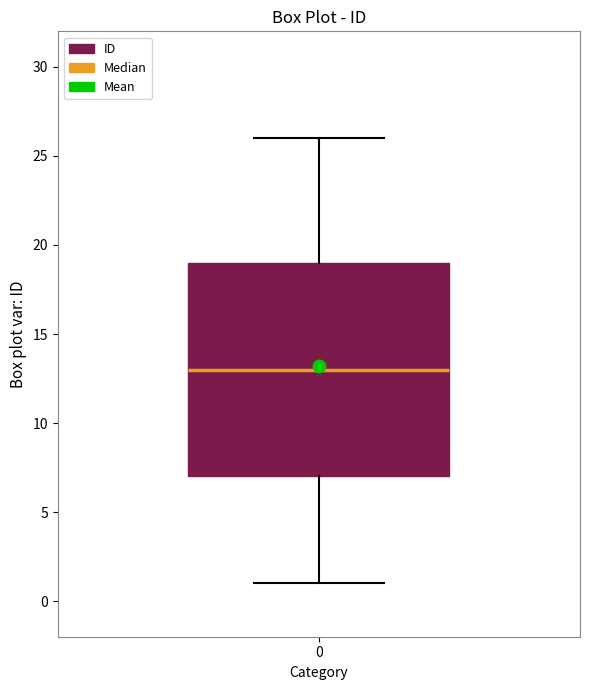

Transcribe this box plot: give where the median line is, the range the box spans, and where the two whiskers end, as read against the y-axis. The values are not printed on the chart, so give them approximately, as read against the axis.

median 13, box 7 to 19, whiskers 1 to 26